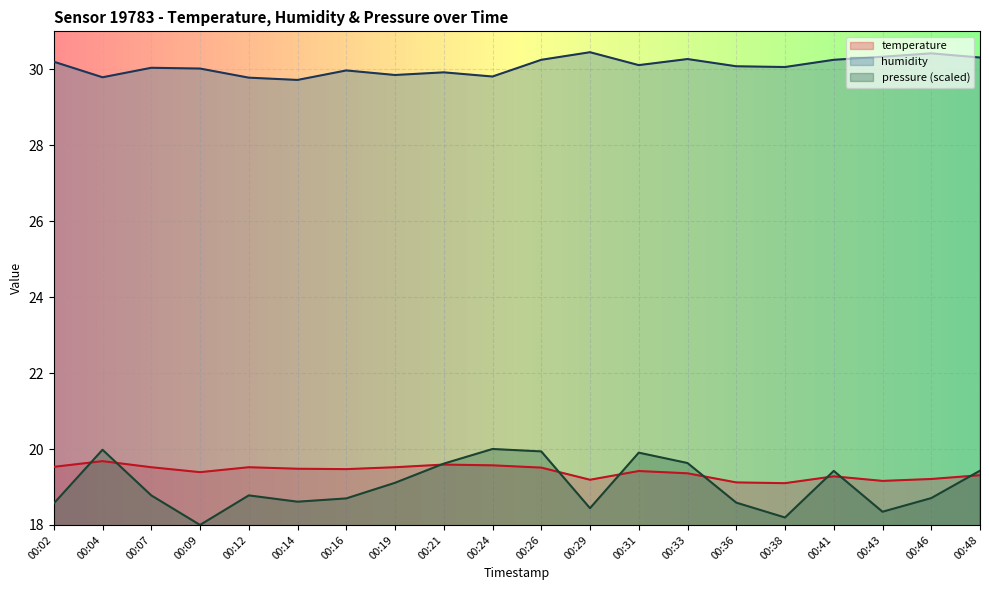

What is the difference between the pressure_norm values at 00:43 and 00:38?

0.2